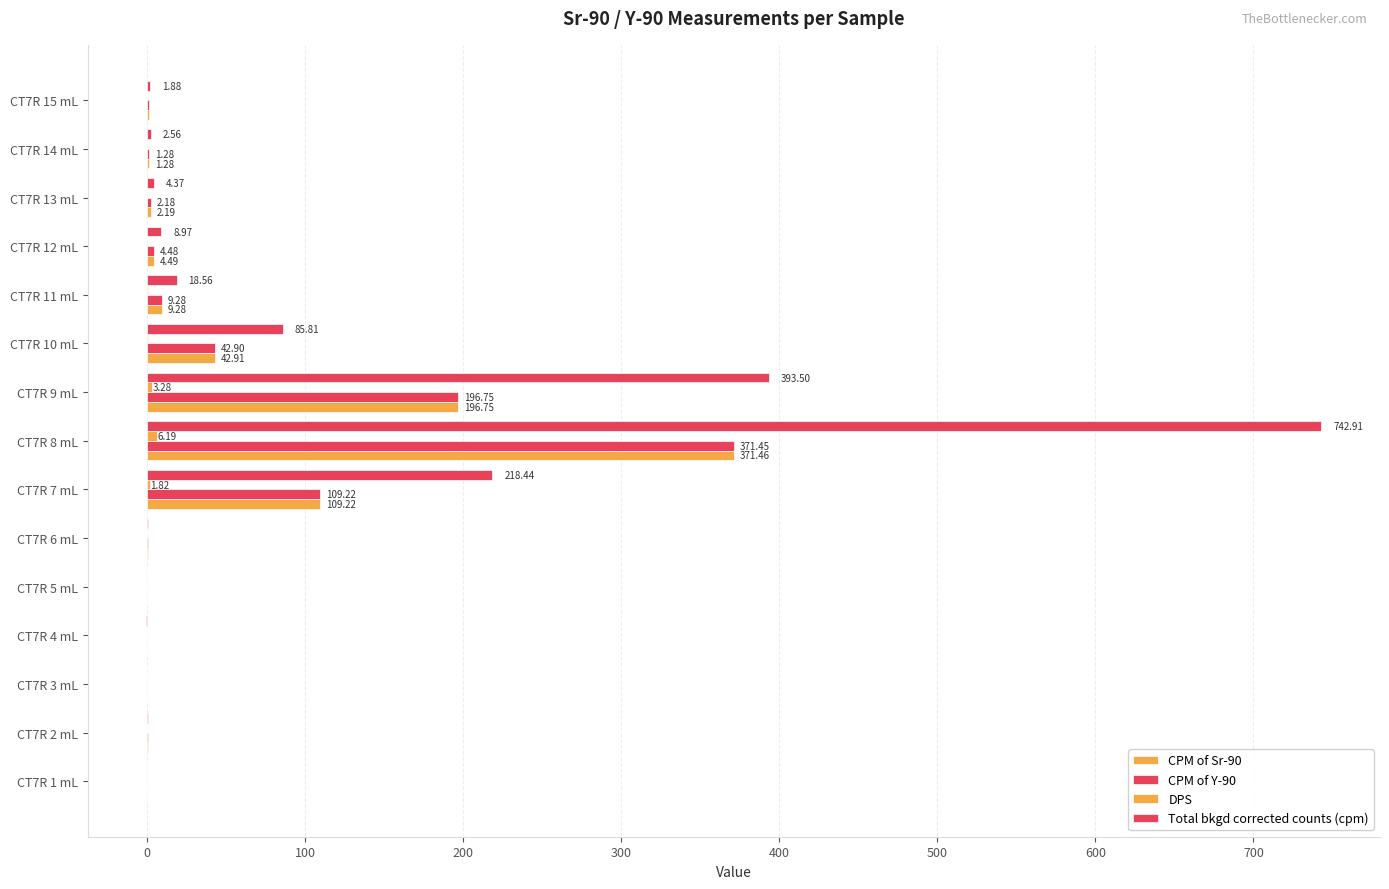

How many data points does each series have?

15